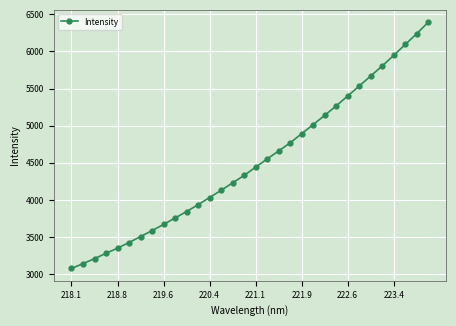

How many distinct data groups are displayed?

1